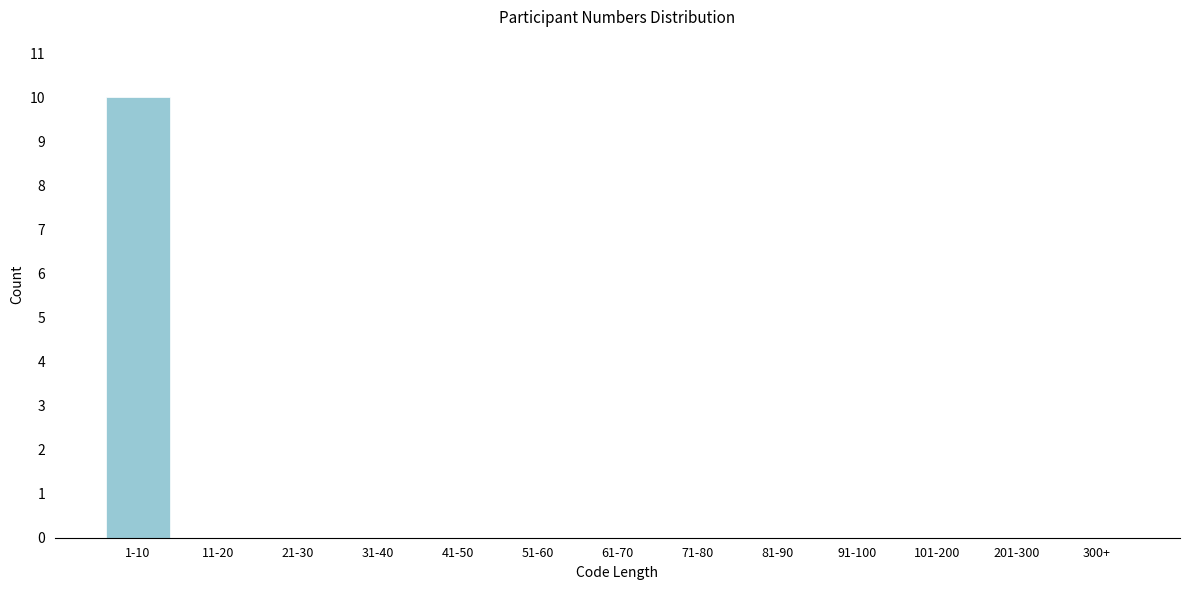

Reading left to right, transcribe all the data shown in this chart.

1-10=10	11-20=0	21-30=0	31-40=0	41-50=0	51-60=0	61-70=0	71-80=0	81-90=0	91-100=0	101-200=0	201-300=0	300+=0